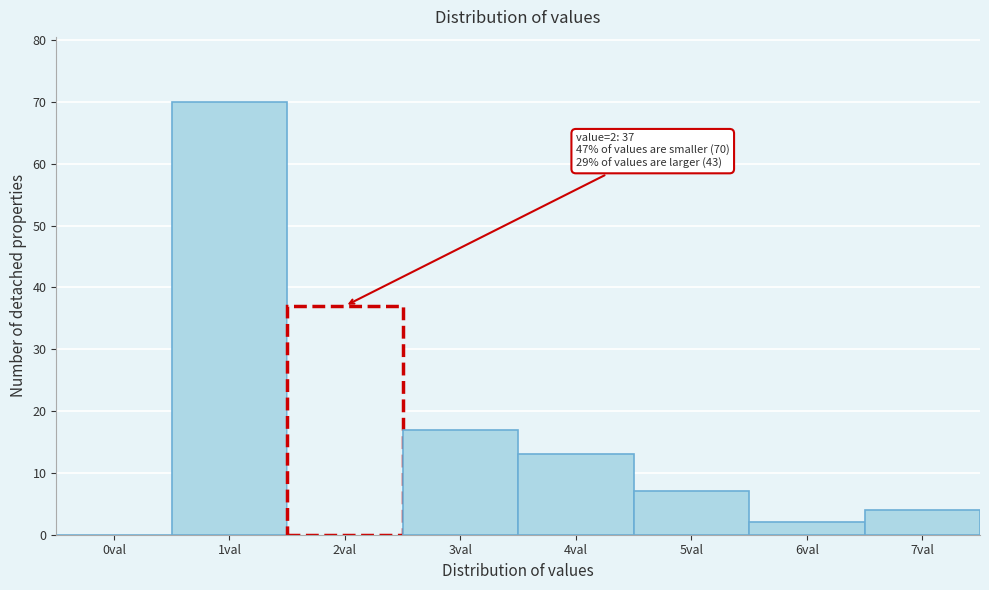

Reading right to left, transcribe all the data shown in this chart.

7val=4	6val=2	5val=7	4val=13	3val=17	2val=37	1val=70	0val=0